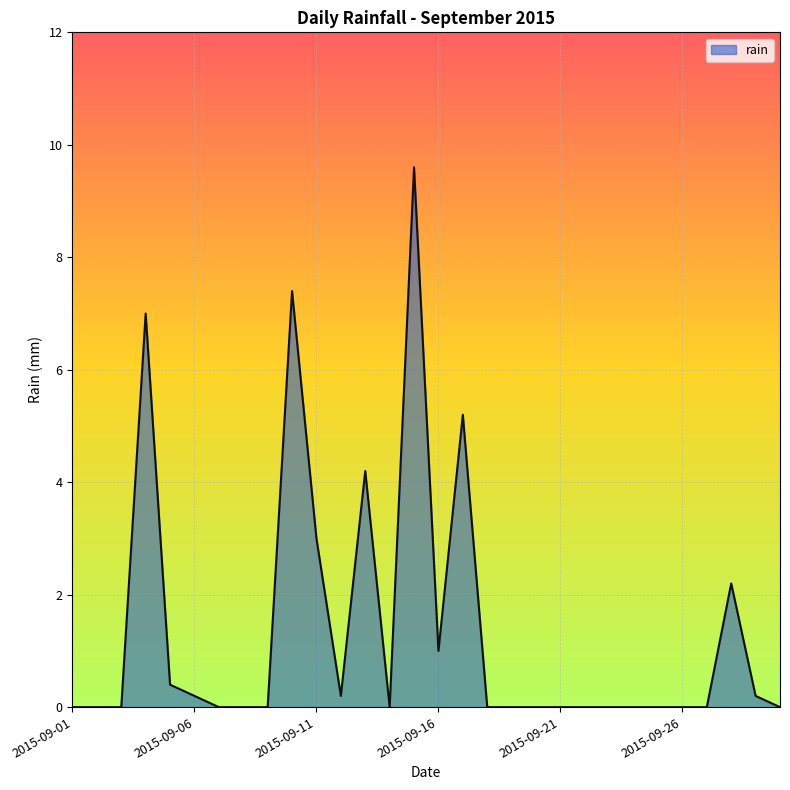

What is the difference between the maximum and minimum values?

9.6